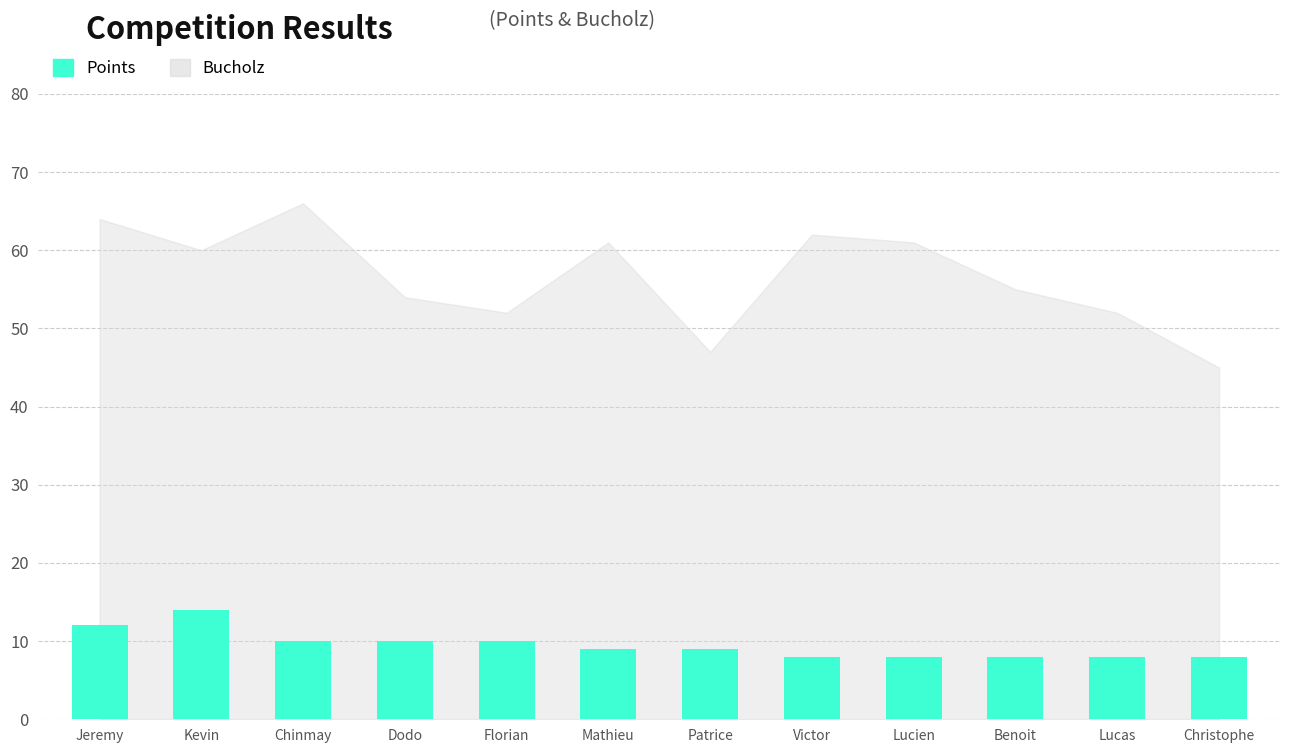

Are the bars horizontal?

No